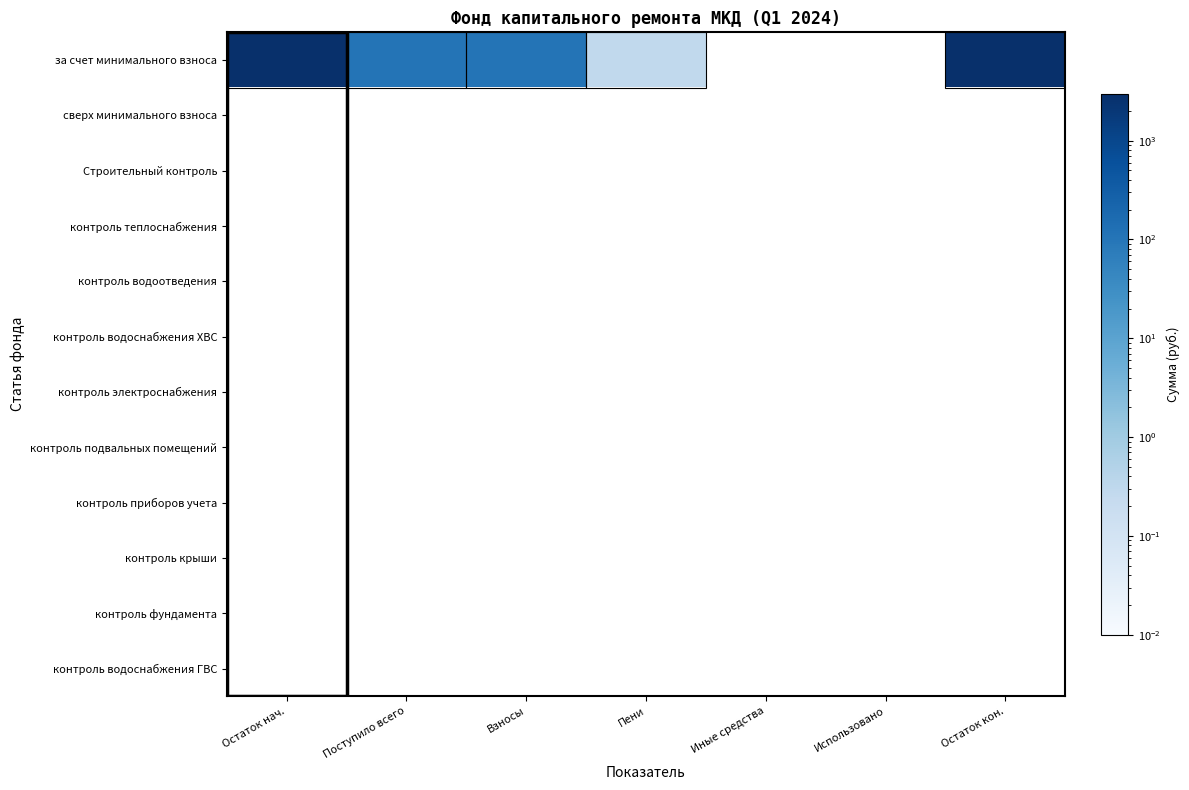

Which series has the largest range (max minus min)?

за счет минимального взноса